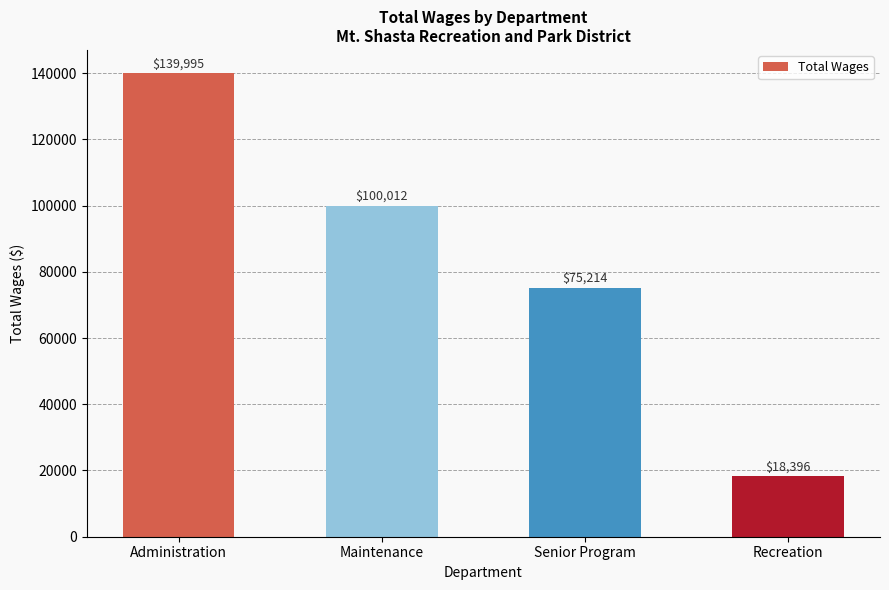

Approximately how many times larger is the value at Administration compared to Recreation?

7.6